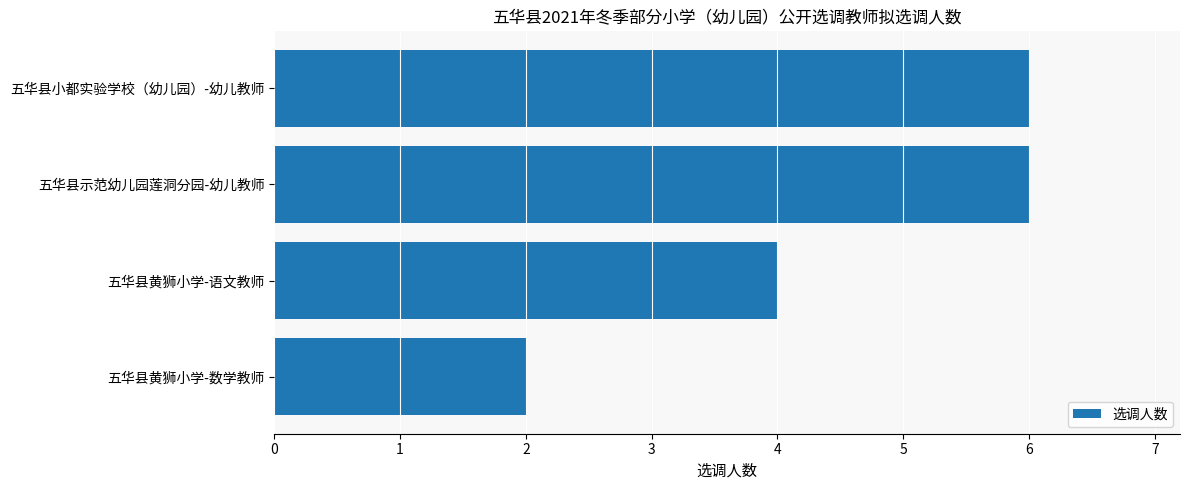

Reading bottom to top, transcribe all the data shown in this chart.

五华县黄狮小学-数学教师=2	五华县黄狮小学-语文教师=4	五华县示范幼儿园莲洞分园-幼儿教师=6	五华县小都实验学校（幼儿园）-幼儿教师=6